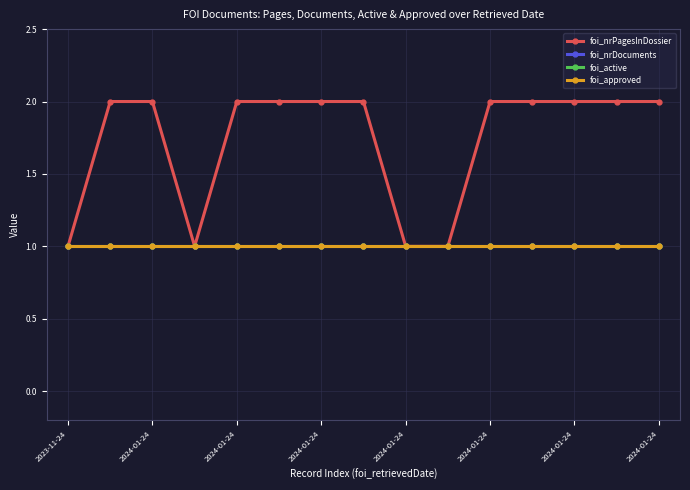

What is the average value of the foi_approved series?

1